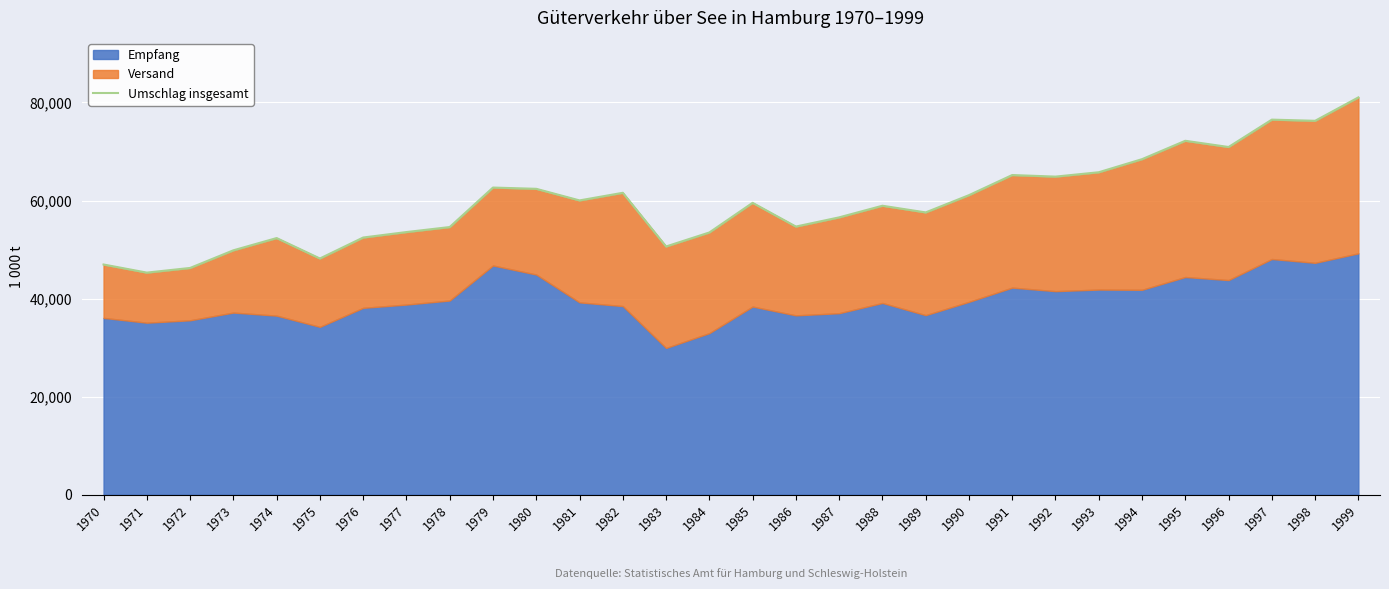

True or false: the data shows 46959 at 1970.

True